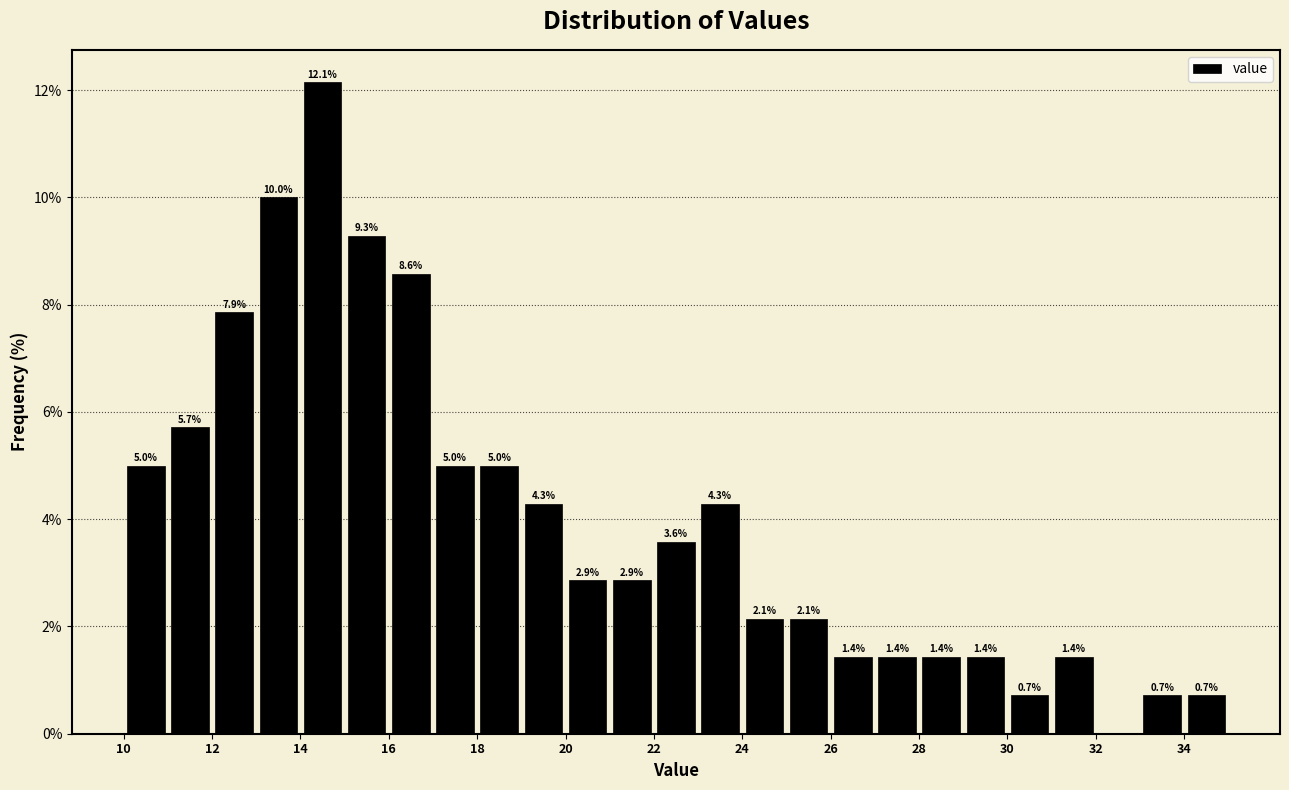

Around what value on the x-axis is the tallest bar? Give the approximate position of its centre, as read against the axis.

14.5